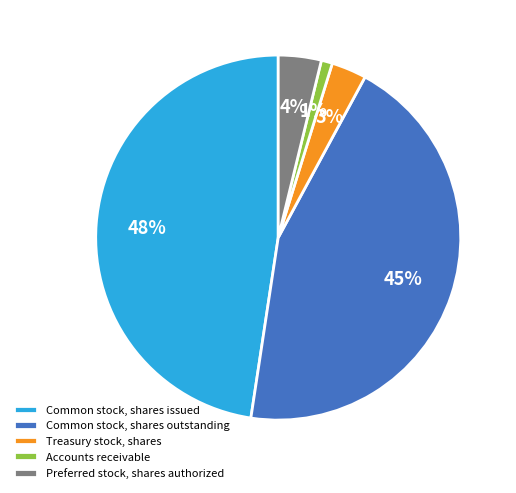

Combined, do Treasury stock, shares and Accounts receivable account for over 50%?

No